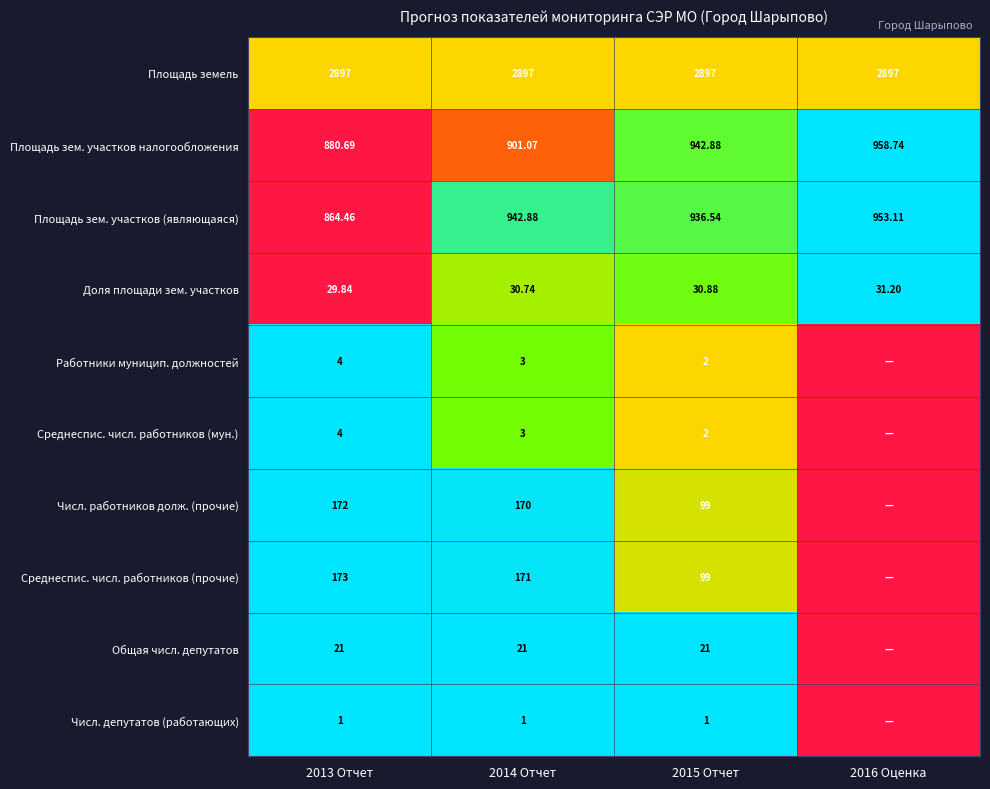

Which series changed the most between 2013 Отчет and 2015 Отчет?

Среднеспис. числ. работников (прочие)